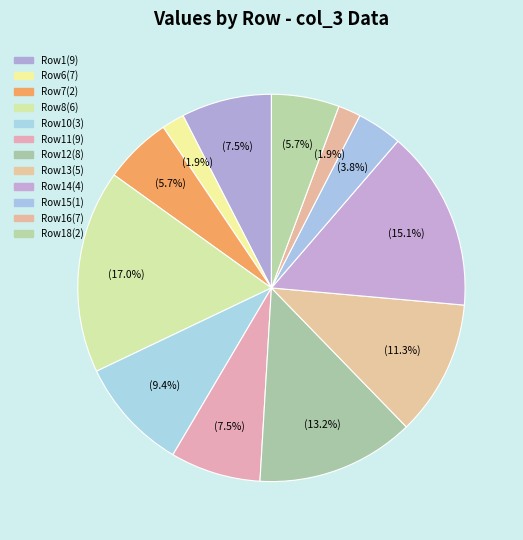

How many slices are in this pie chart?

12